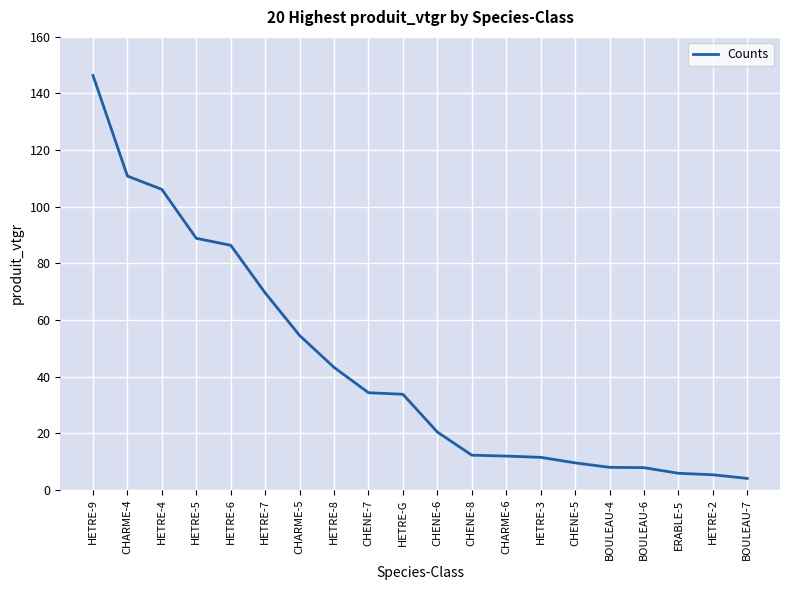

True or false: the data shows 2.7 at BOULEAU-6.

False